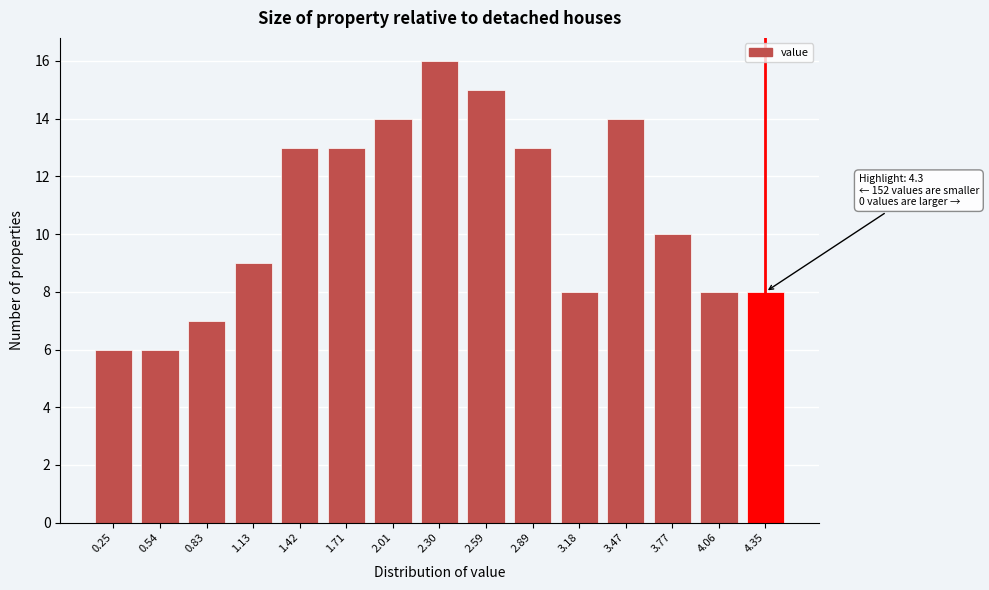

Reading right to left, transcribe all the data shown in this chart.

4.35=8	4.06=8	3.77=10	3.47=14	3.18=8	2.89=13	2.59=15	2.30=16	2.01=14	1.71=13	1.42=13	1.13=9	0.83=7	0.54=6	0.25=6